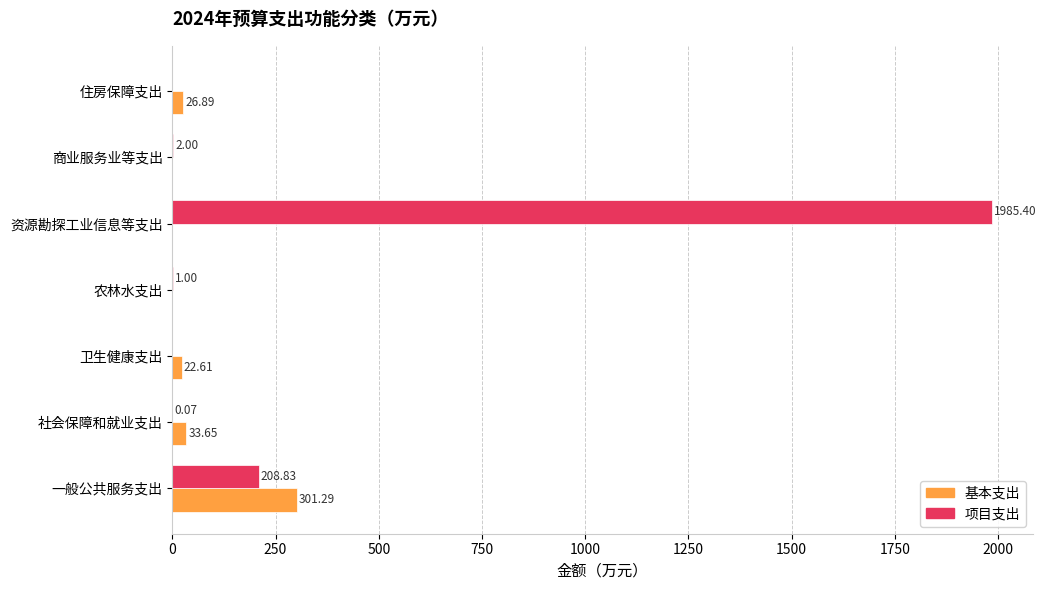

Which series changed the most between 资源勘探工业信息等支出 and 住房保障支出?

项目支出